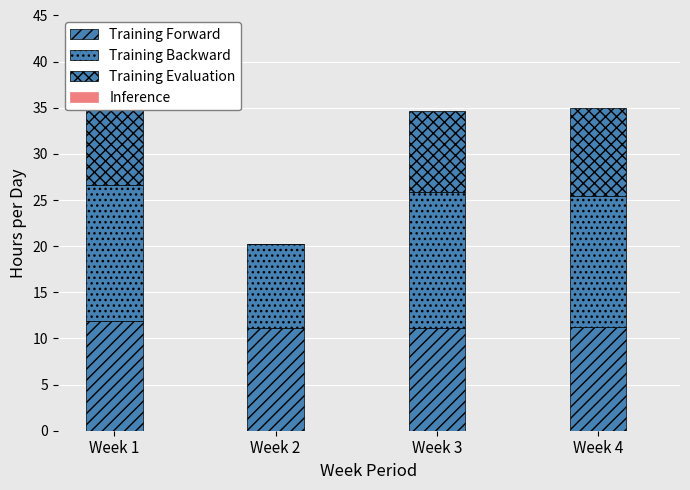

Reading left to right, transcribe all the data shown in this chart.

Training Forward: 11.9	11.1	11.2	11.3
Training Backward: 14.7	9.2	14.7	14.2
Training Evaluation: 9.5	0.0	8.8	9.5
Inference: 0.0	0.0	0.0	0.0